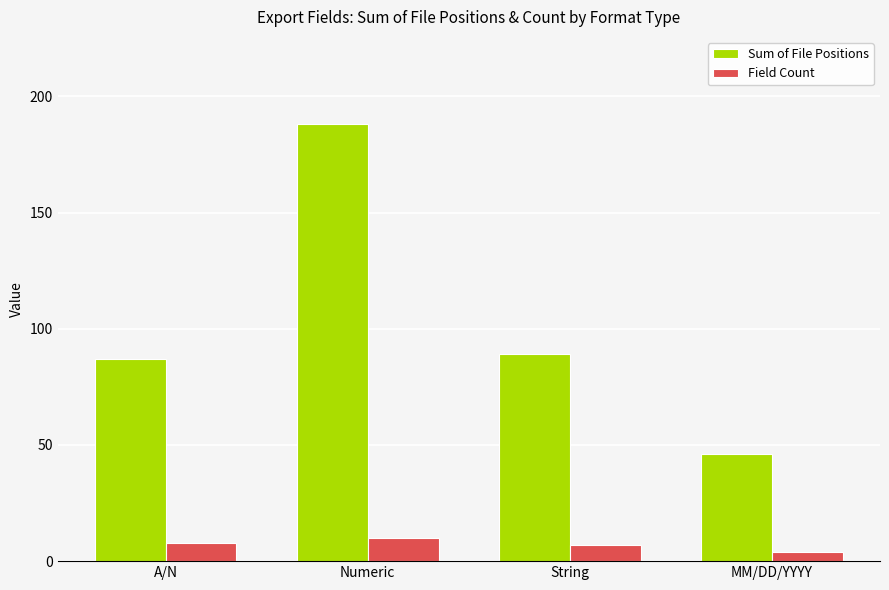

How many values in the Field Count series are below 8?

2